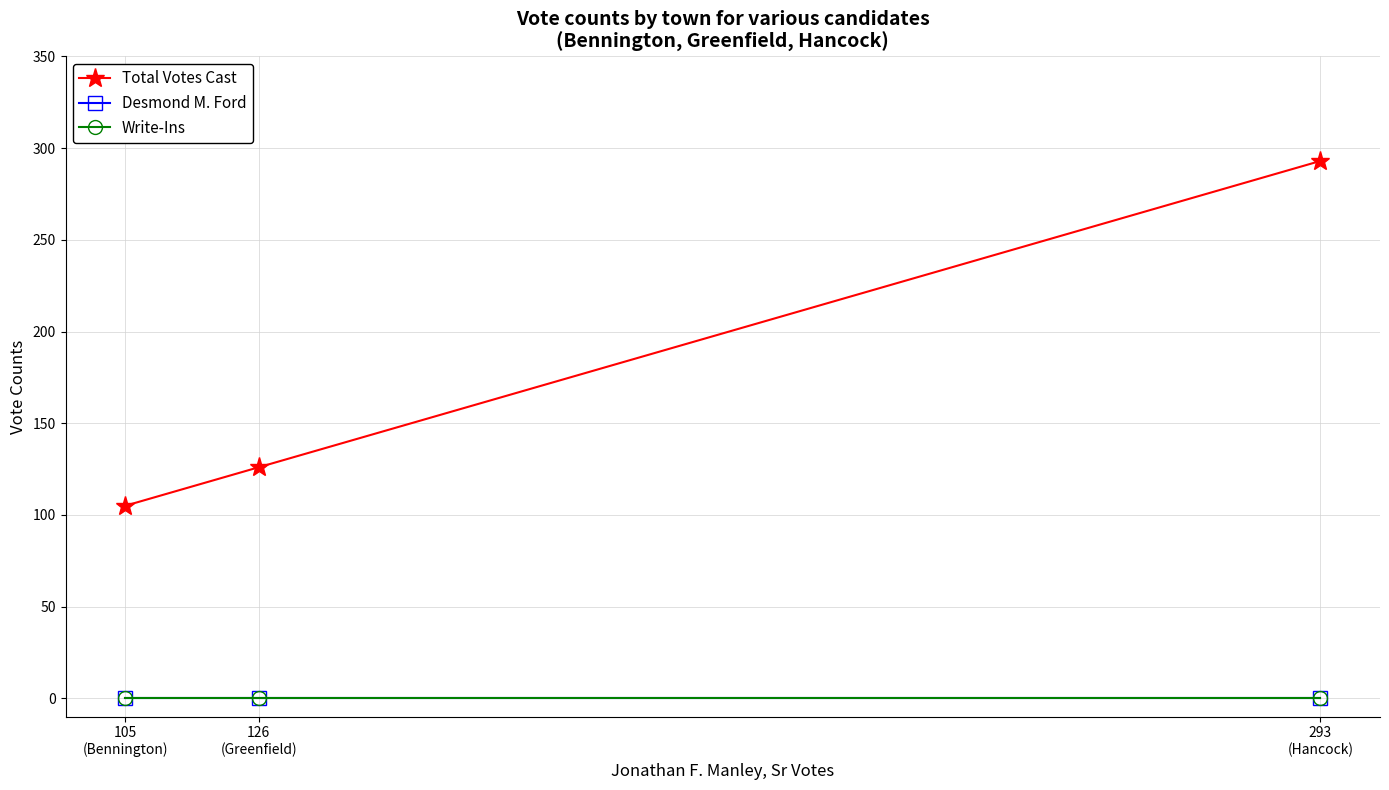

Which series has the largest total across all categories?

Total Votes Cast